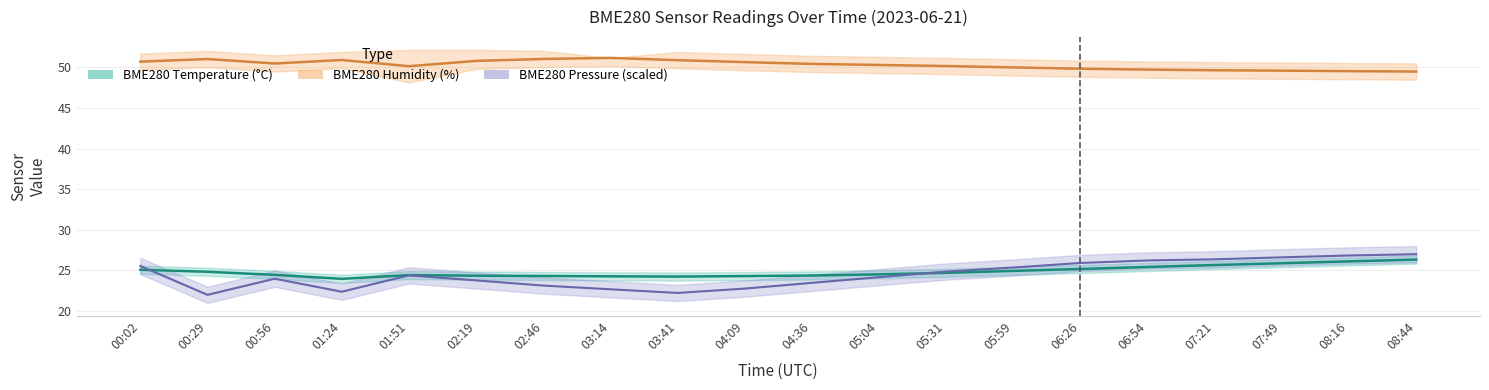

True or false: BME280 Temperature (°C) and BME280 Humidity (%) cross at least once.

False